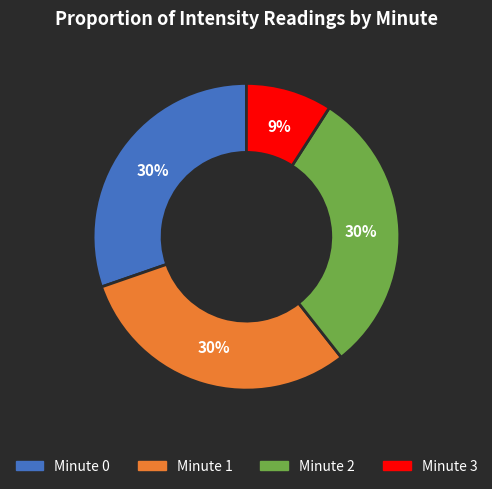

True or false: Minute 2 accounts for 30% of the total.

True